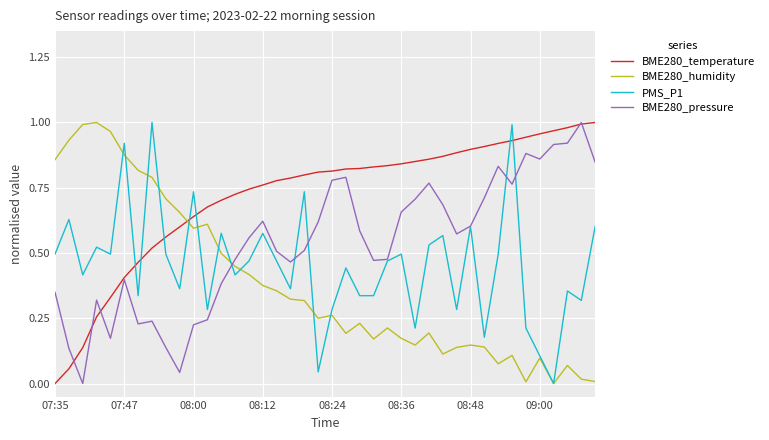

How many times do BME280_temperature and BME280_humidity cross each other?

1